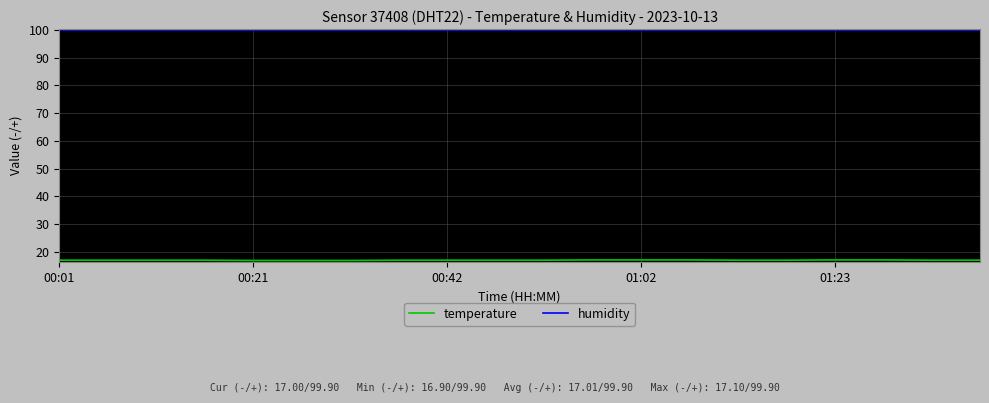

What is the minimum value shown in the chart?

16.9